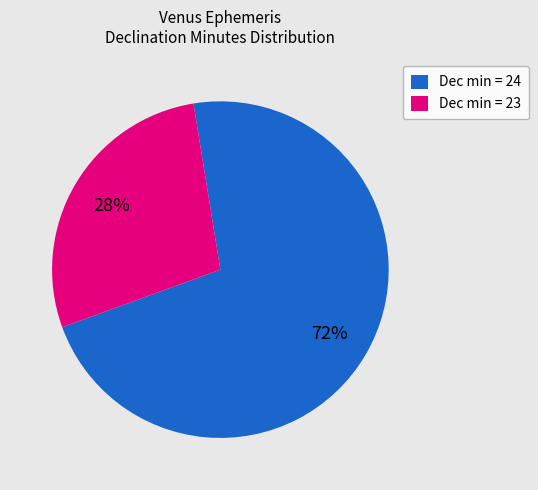

To the nearest percent, what is the difference between the largest and smallest slice percentages?

44%